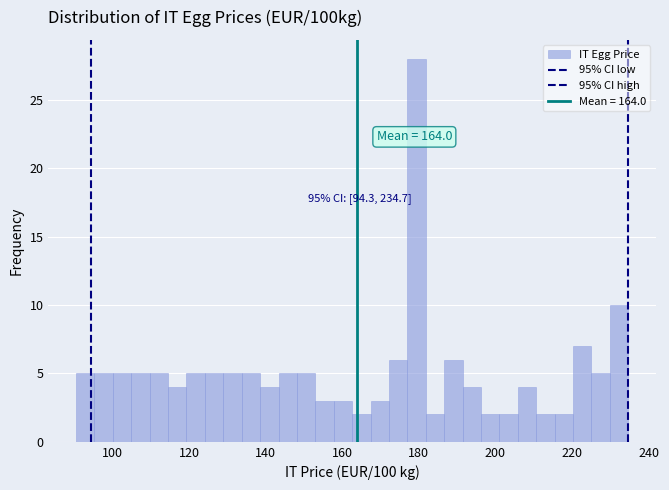

Read against the x-axis, roughly where is the centre of the tallest bar?

180